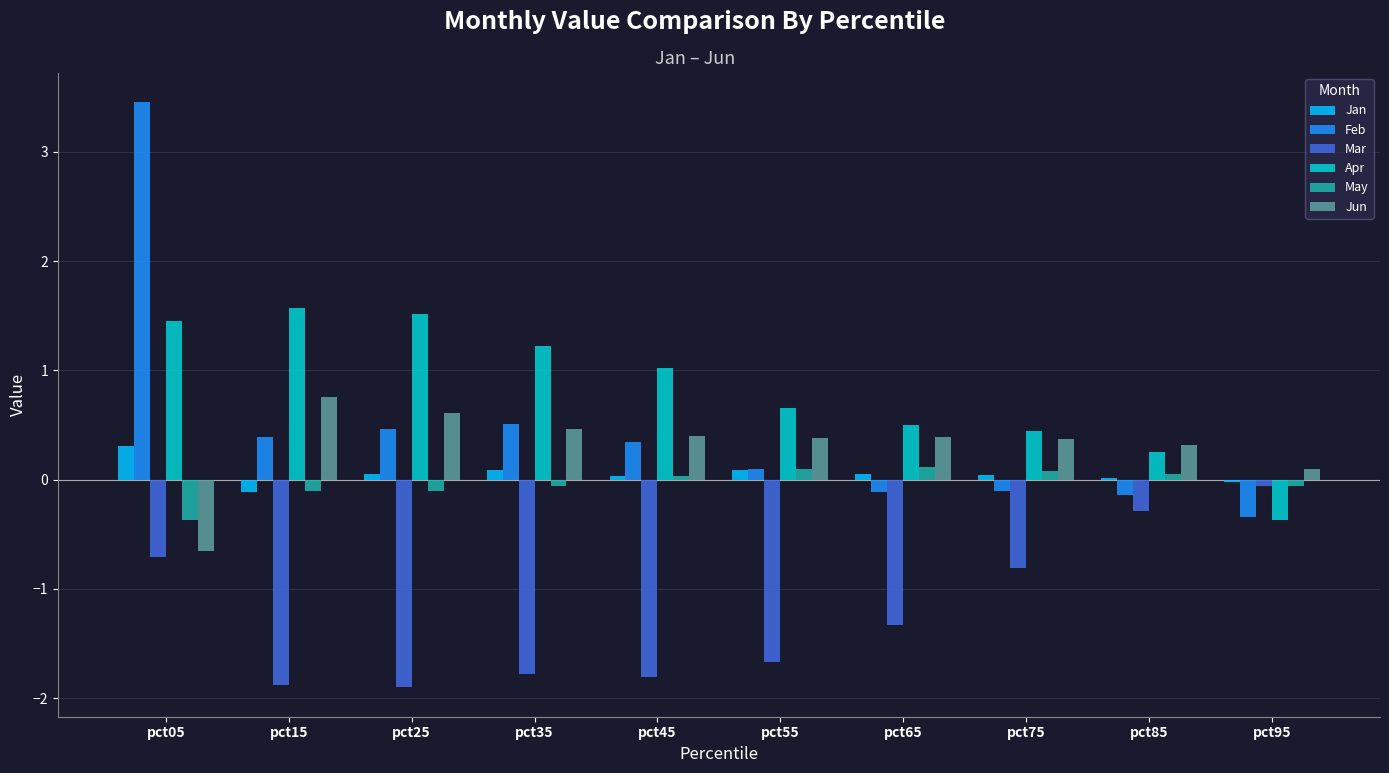

Which series has the largest total across all categories?

Apr